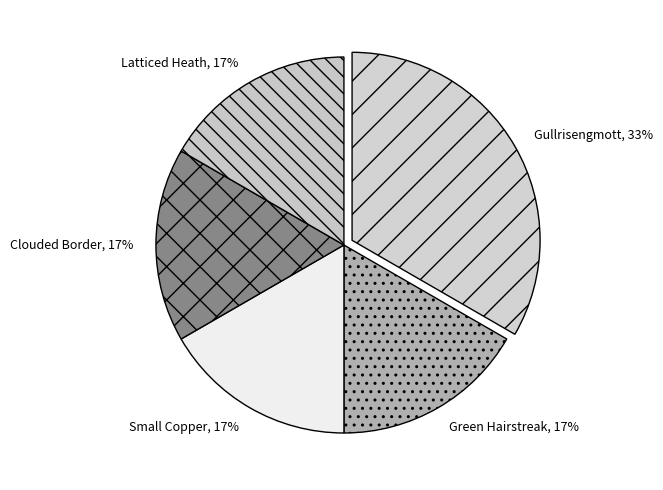

To the nearest percent, what is the average slice percentage?

20%